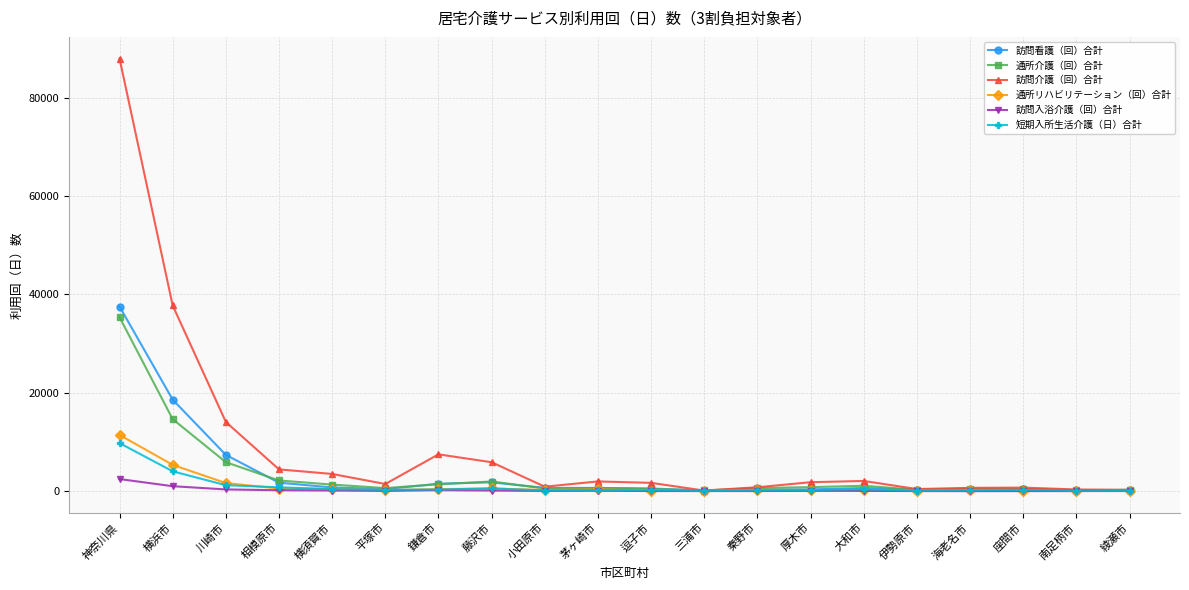

Which series has the widest spread of values?

訪問介護（回）合計